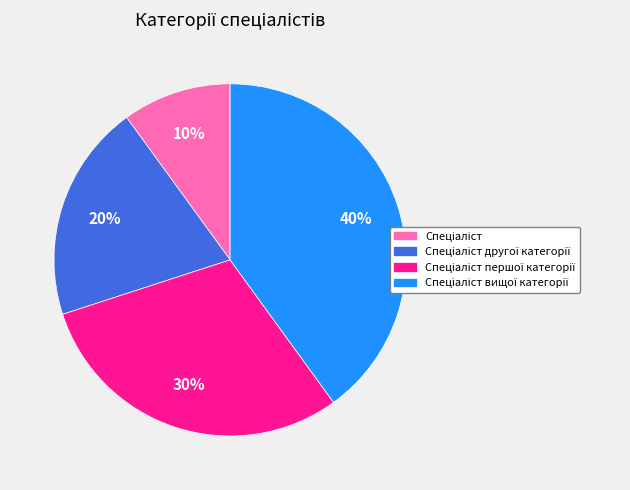

How many slices are in this pie chart?

4